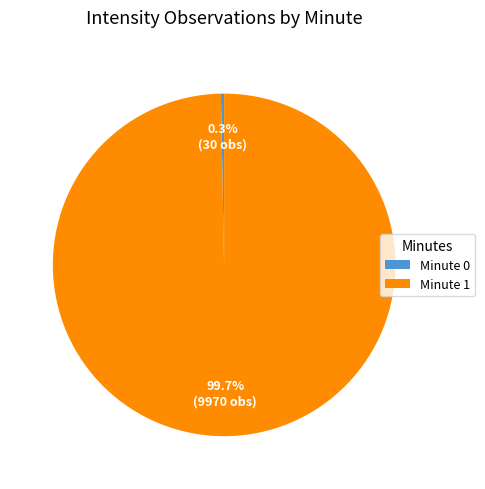

What percentage do Minute 0 and Minute 1 together represent?

100.0%